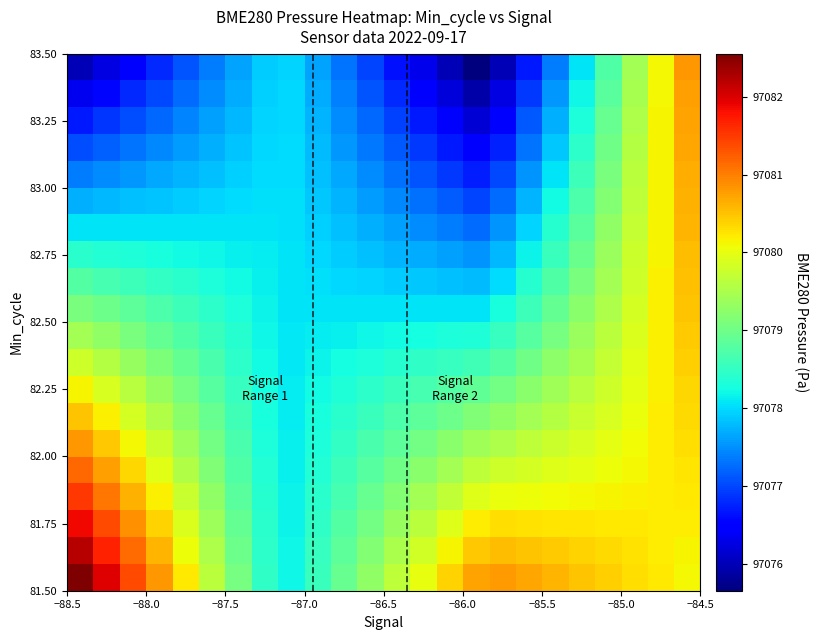

What is the smallest value displayed?

97075.7